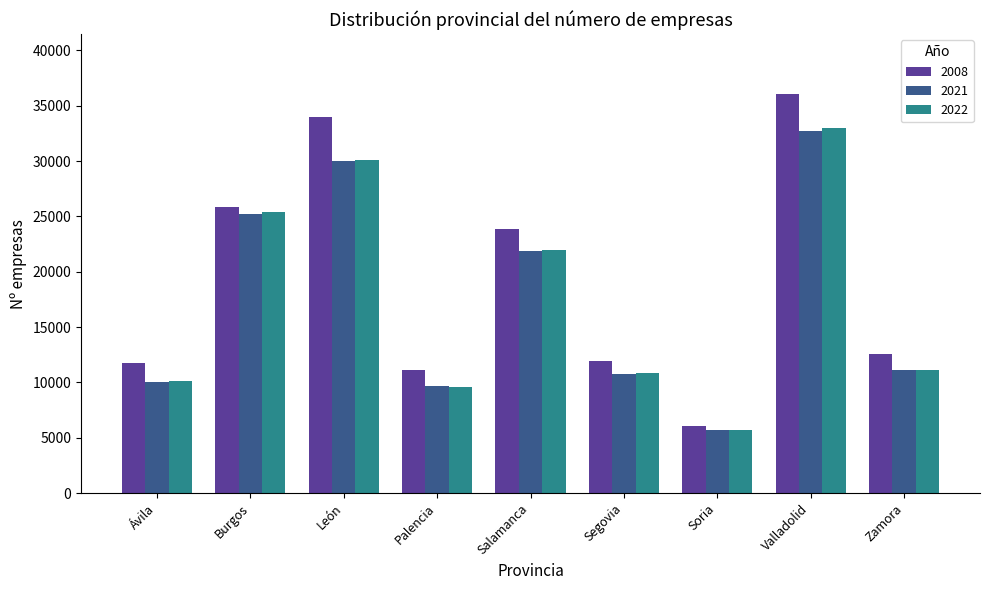

True or false: 2021 has a value of 15138 at Ávila.

False